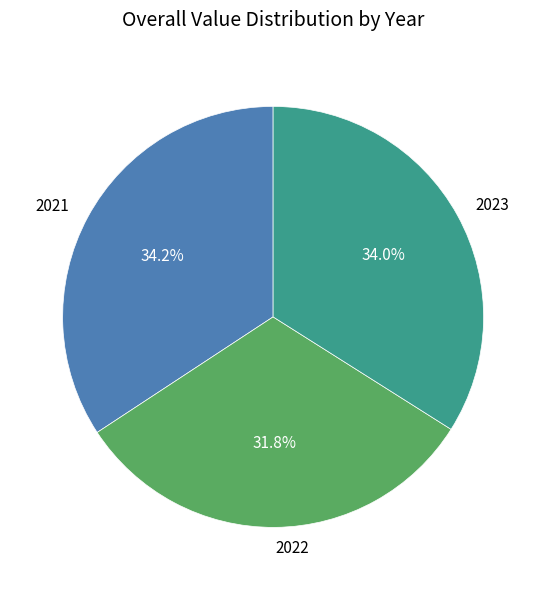

What is the total percentage of 2021 and 2022?

66.0%